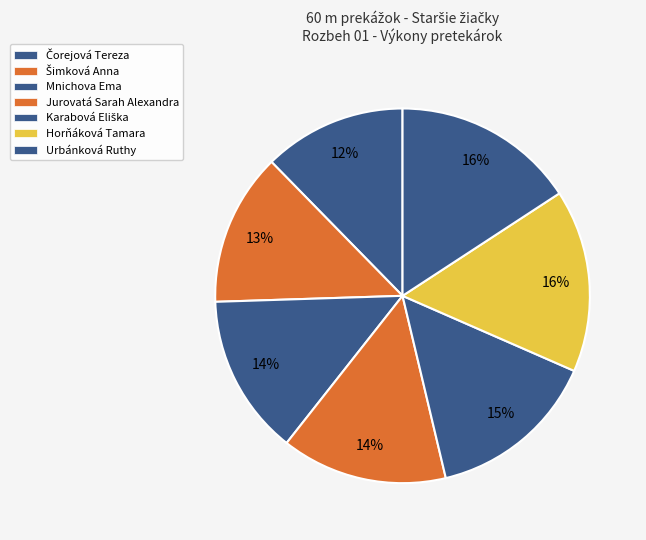

Count the number of slices in the pie.

7